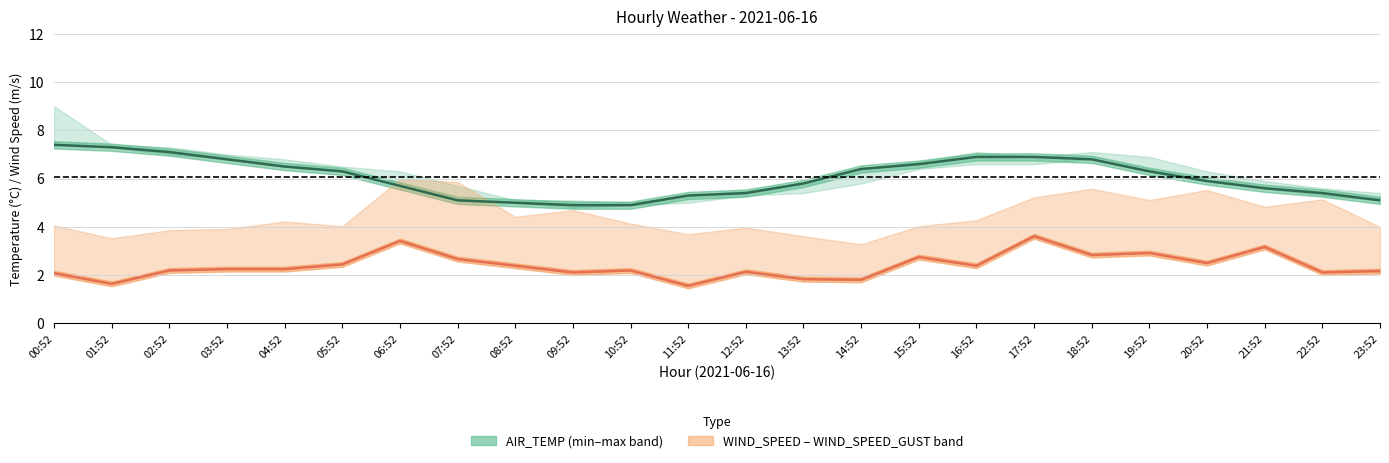

What is the total value across all series at 19:52?

27.5